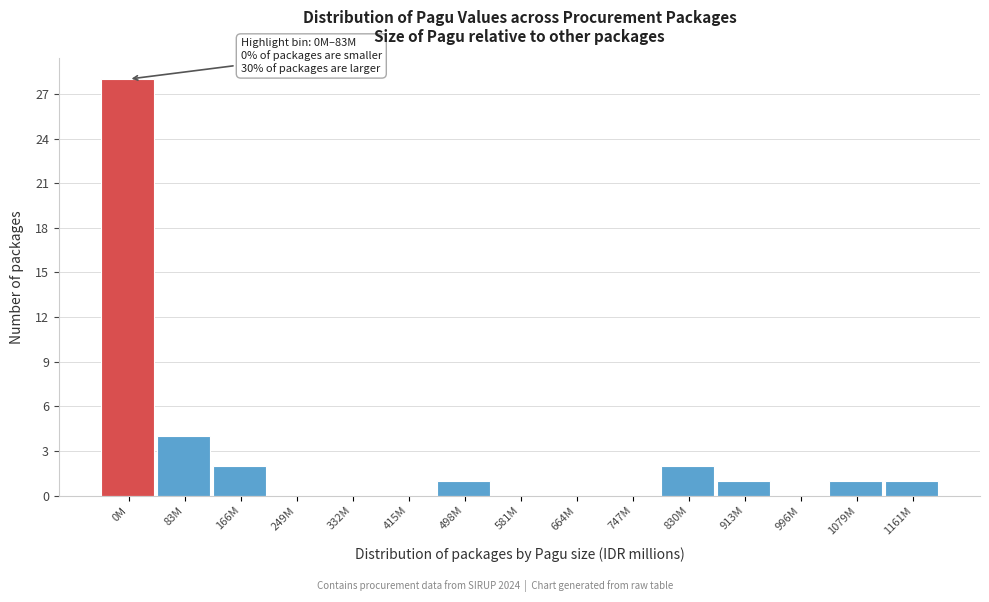

Reading left to right, extract all data points from this chart.

0M=28	83M=4	166M=2	249M=0	332M=0	415M=0	498M=1	581M=0	664M=0	747M=0	830M=2	913M=1	996M=0	1079M=1	1161M=1